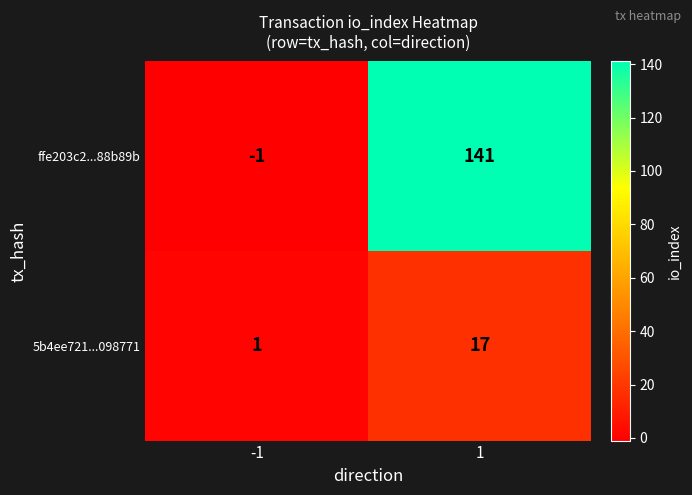

Reading left to right, what are all the values shown in this chart?

ffe203c2...88b89b: -1=-1	1=141
5b4ee721...098771: -1=1	1=17